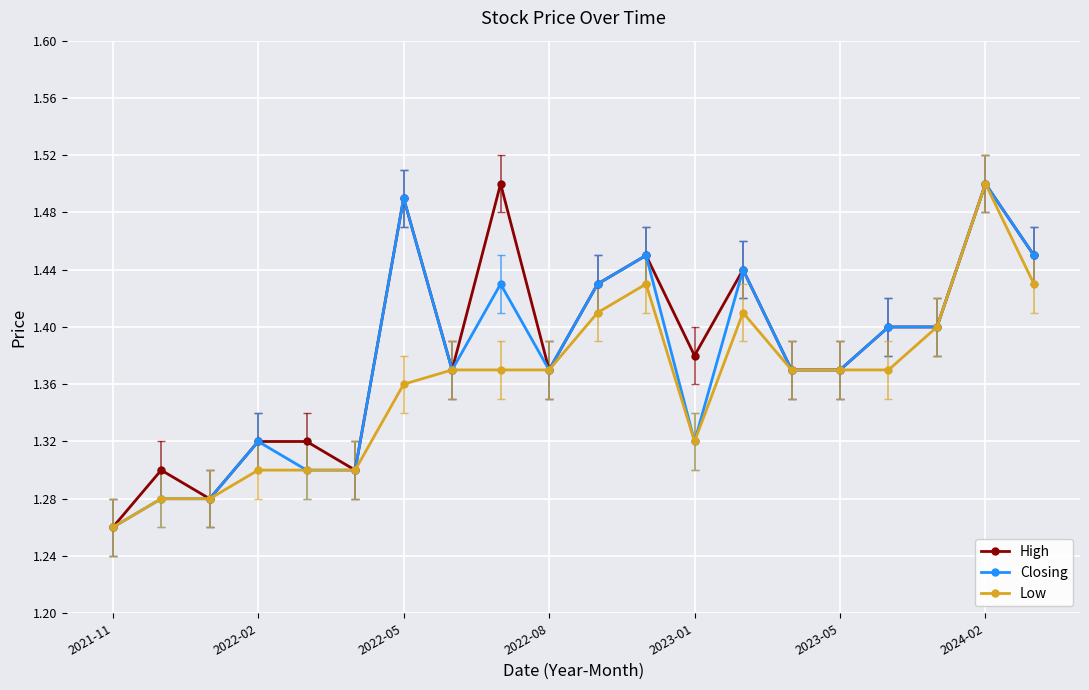

Count the Low values in the range 1 to 2.

20